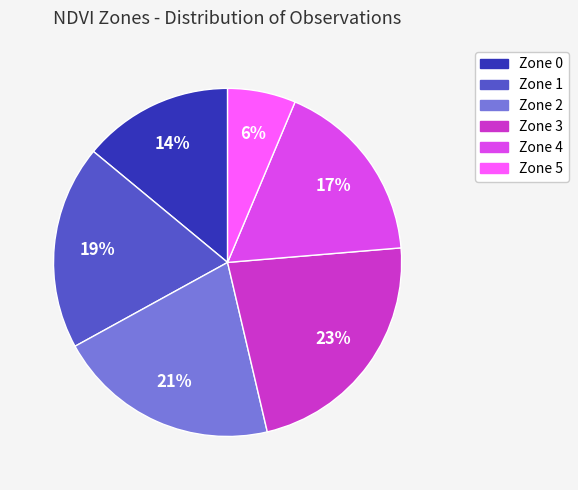

Approximately how many times larger is the value at Zone 0 compared to Zone 3?

0.6